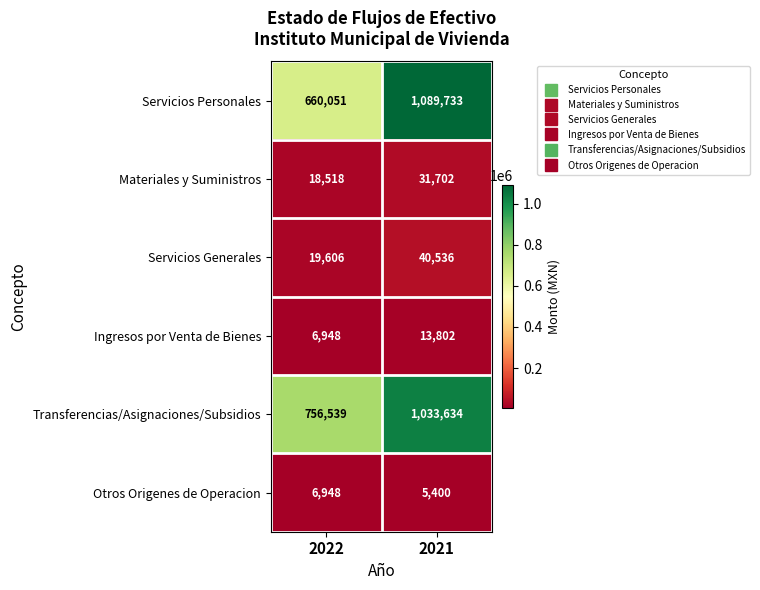

Reading left to right, list all the values displayed in this chart.

Servicios Personales: 660051	1089733
Materiales y Suministros: 18518	31702
Servicios Generales: 19606	40536
Ingresos por Venta de Bienes: 6948	13802
Transferencias/Asignaciones/Subsidios: 756539	1033634
Otros Origenes de Operacion: 6948	5400